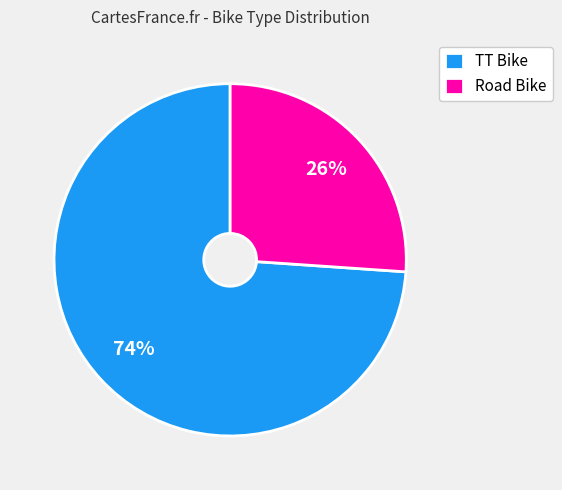

True or false: TT Bike accounts for 74% of the total.

True